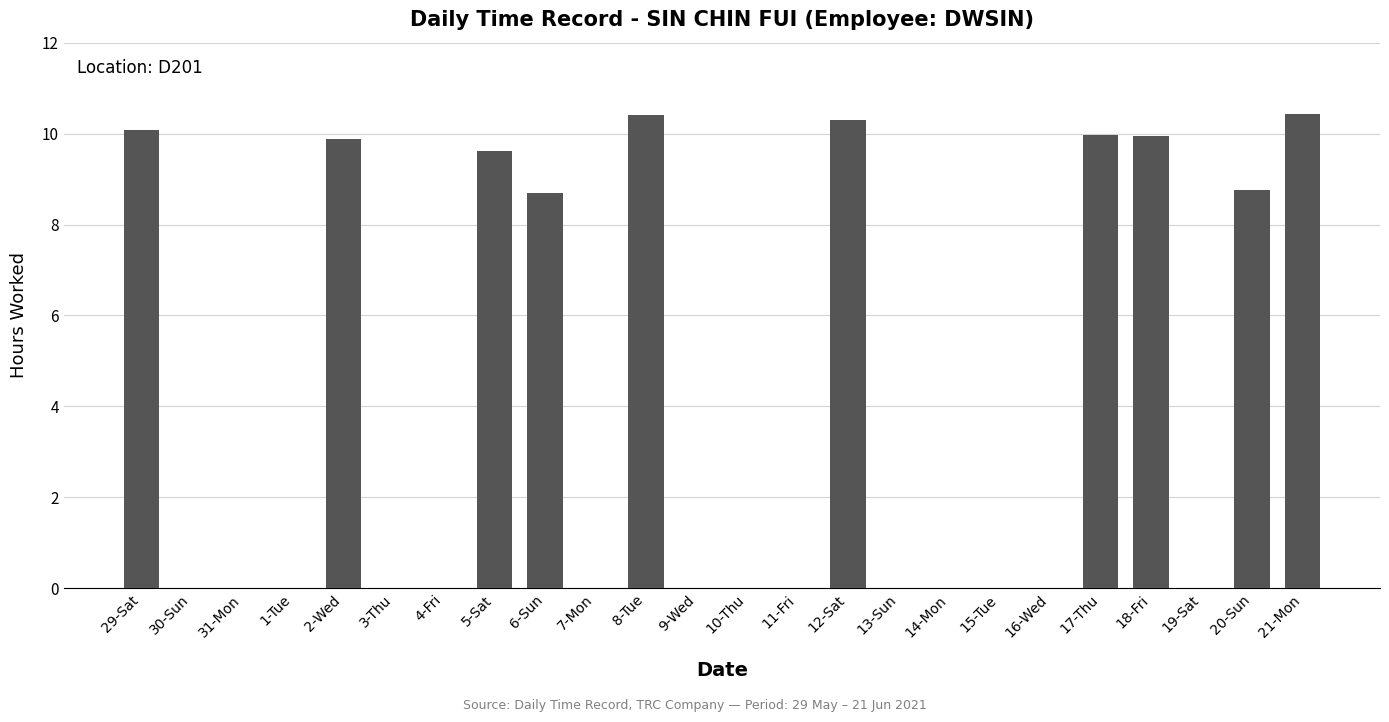

Approximately how many times larger is the value at 6-Sun compared to 5-Sat?

0.9